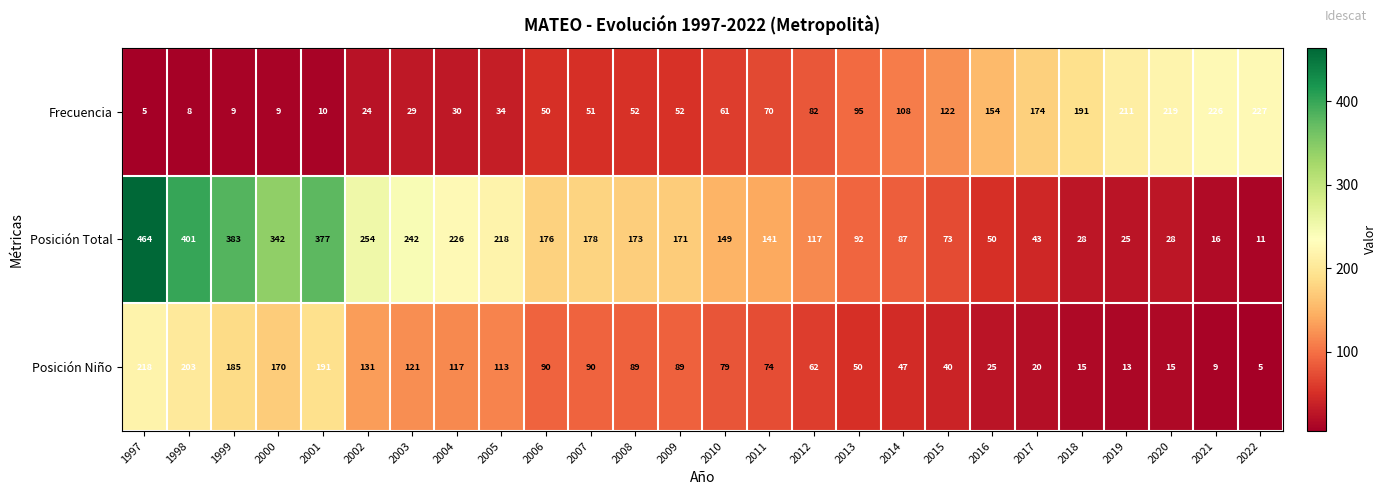

What is the sum of the Posición Total values at 2019 and 2012?

142